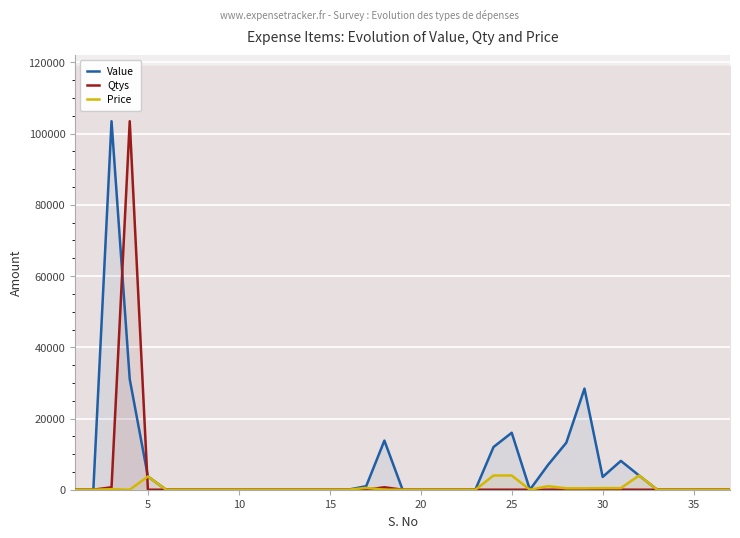

List the series in order of their overall mean, highest first.

Value, Qtys, Price